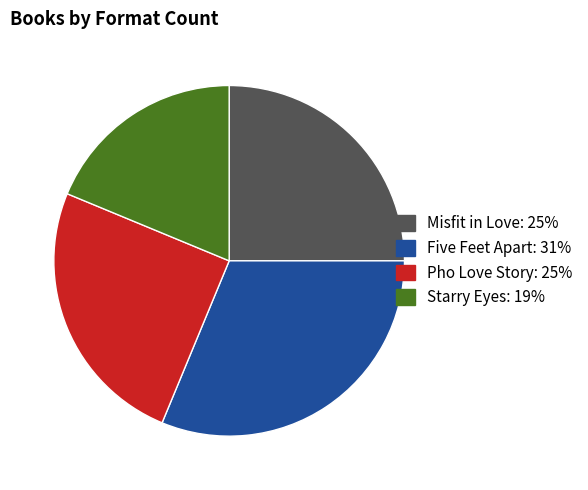

Combined, do Pho Love Story and Five Feet Apart account for over 50%?

Yes